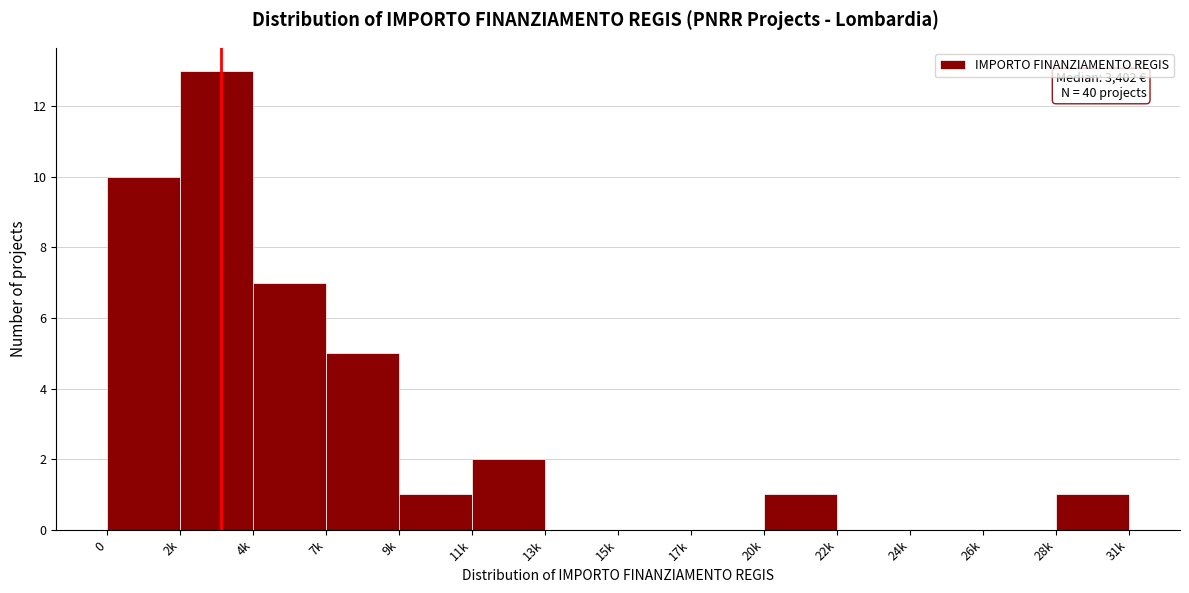

Reading right to left, extract all data points from this chart.

28k=1	26k=0	24k=0	22k=0	20k=1	17k=0	15k=0	13k=0	11k=2	9k=1	7k=5	4k=7	2k=13	0=10